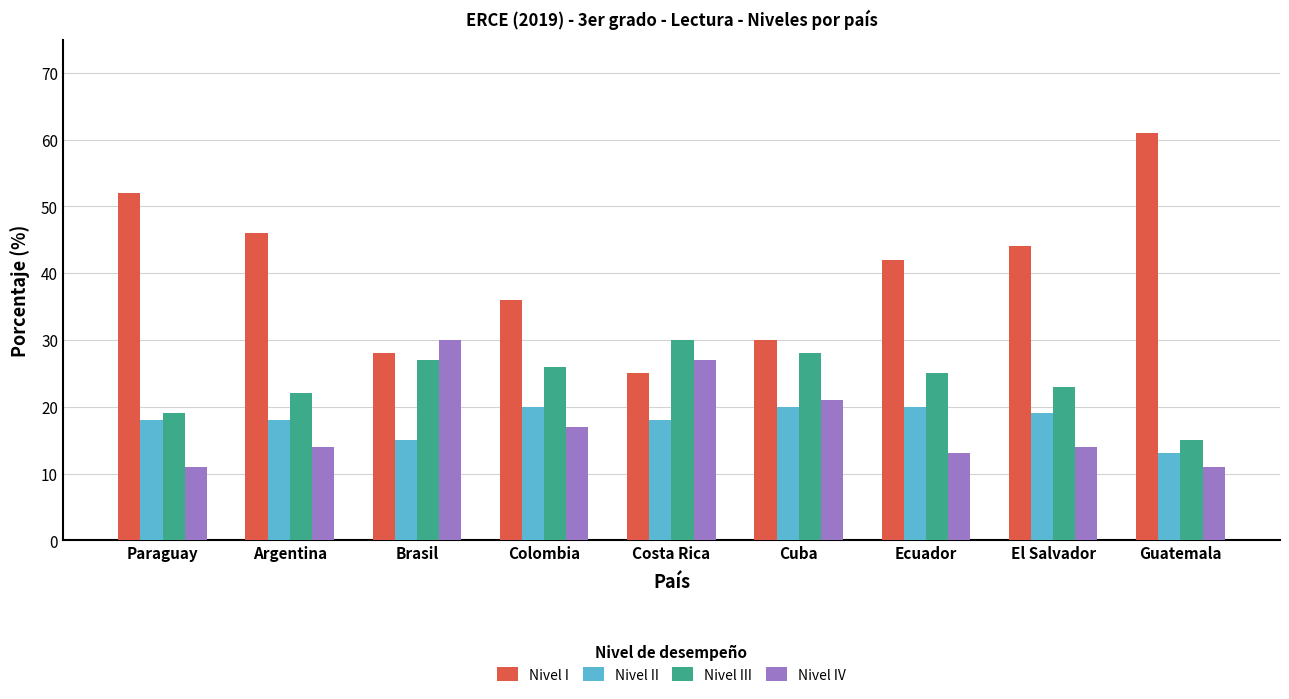

How many bars are there in total?

36